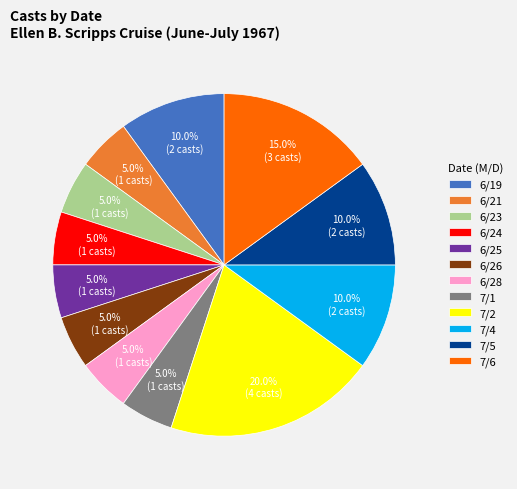

Count the number of slices in the pie.

12